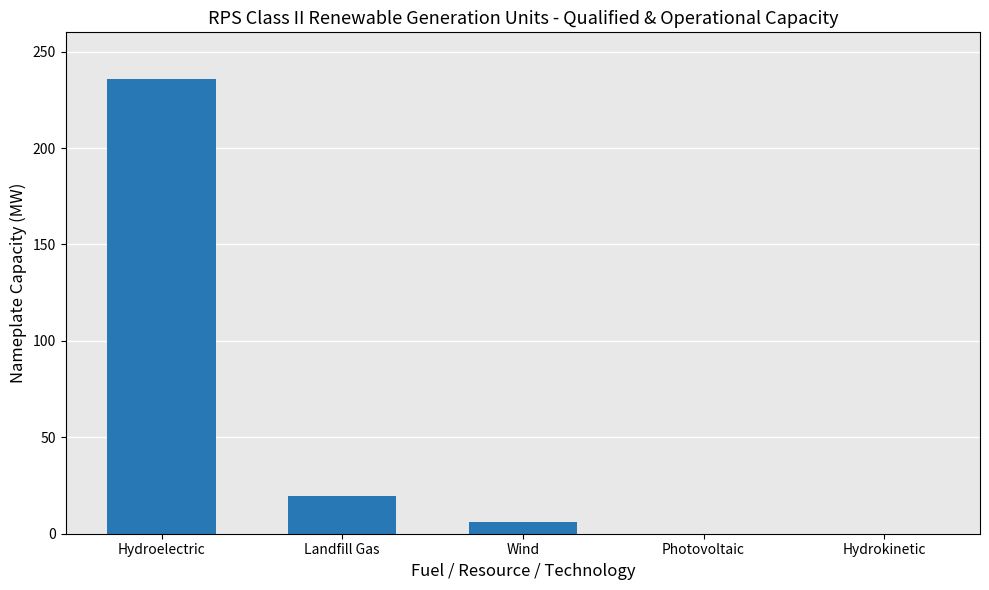

What is the sum of all values?

261.9